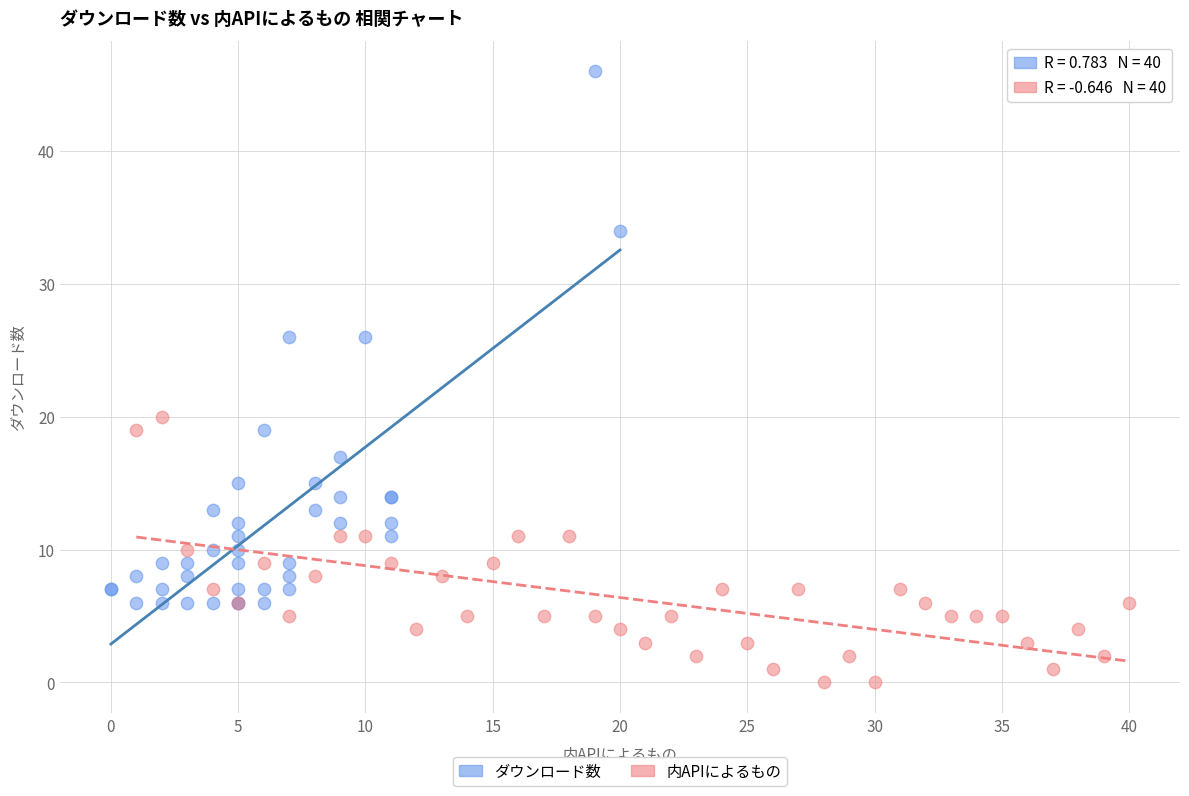

Which series reaches the minimum Y coordinate?

内APIによるもの